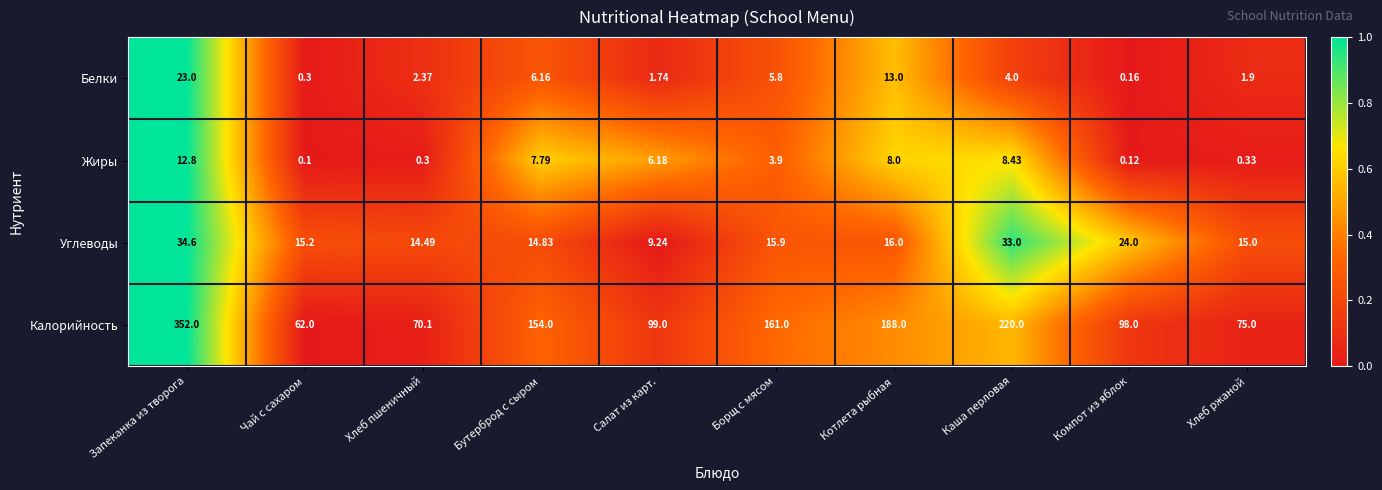

Which series changed the most between Бутерброд с сыром and Хлеб ржаной?

Калорийность